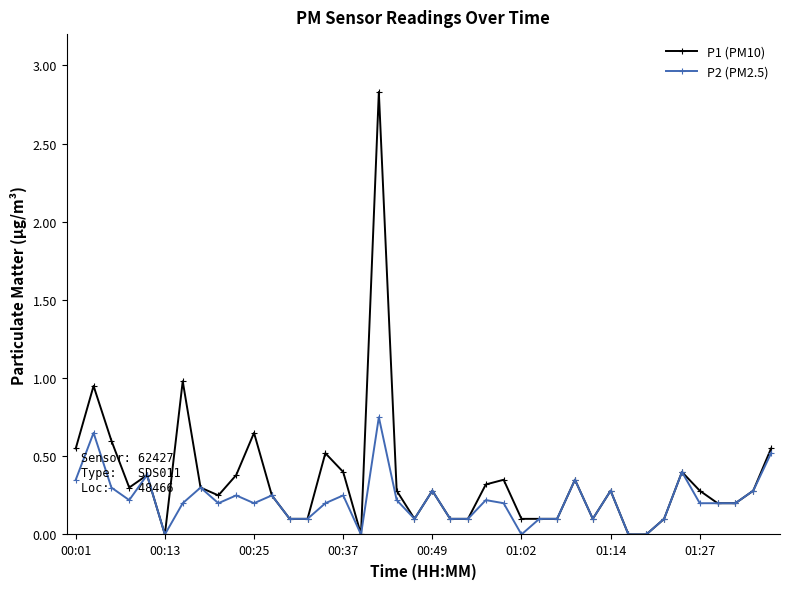

List the series in order of their peak value, highest first.

P1 (PM10), P2 (PM2.5)